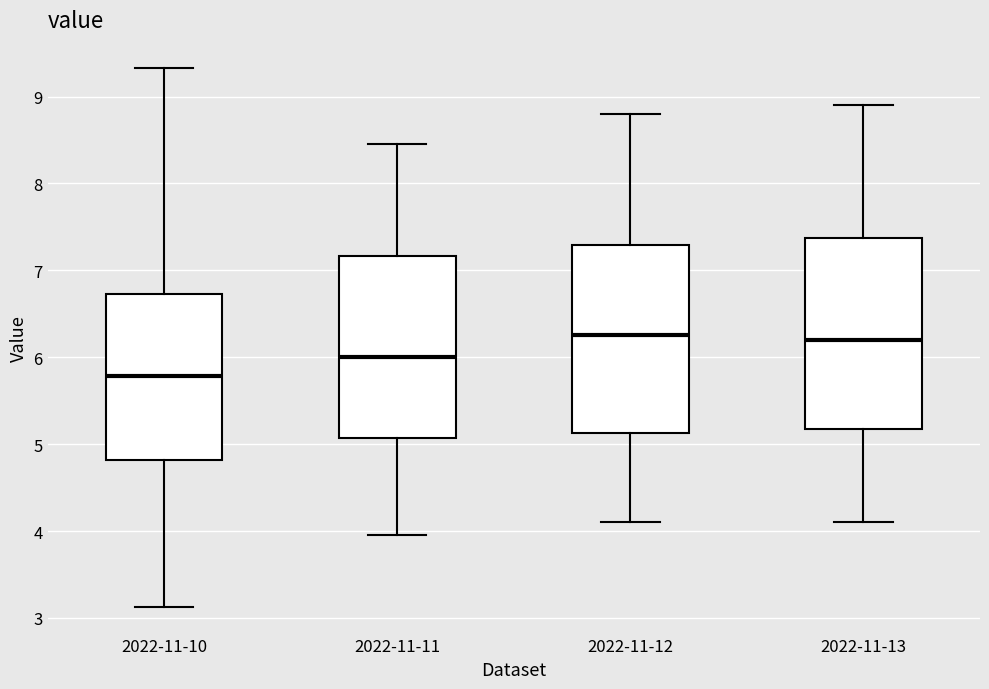

Which box has the lowest median line?

2022-11-10